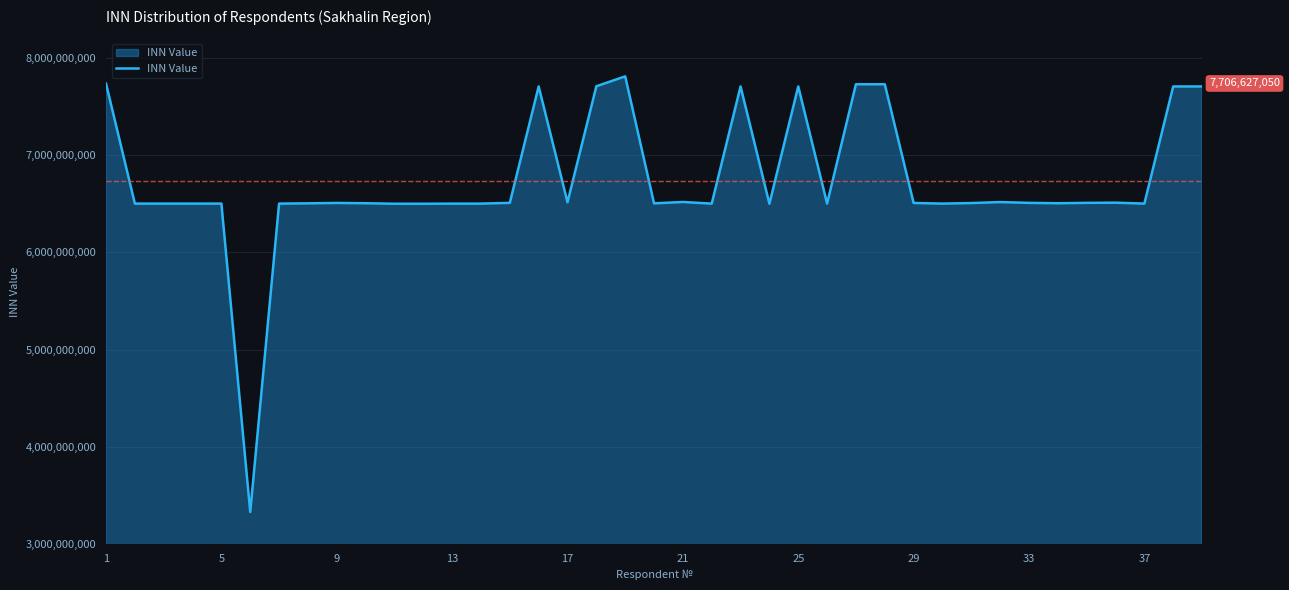

What is the greatest value displayed?

7810474844